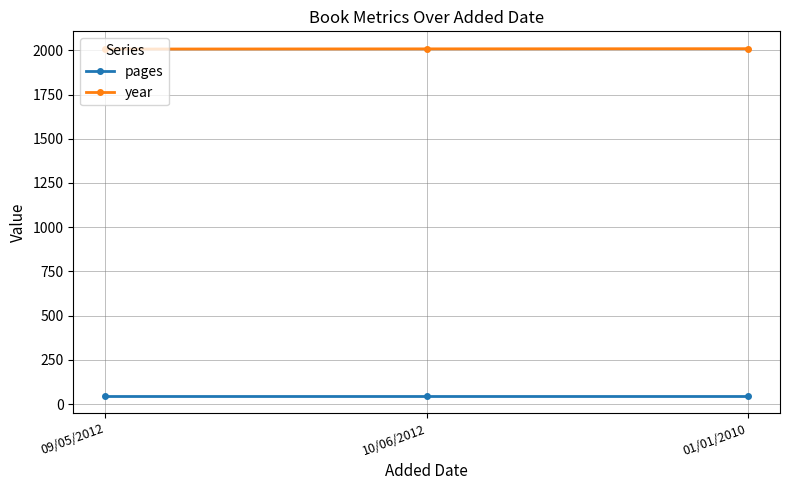

Is it true that year equals 2772 at 01/01/2010?

False